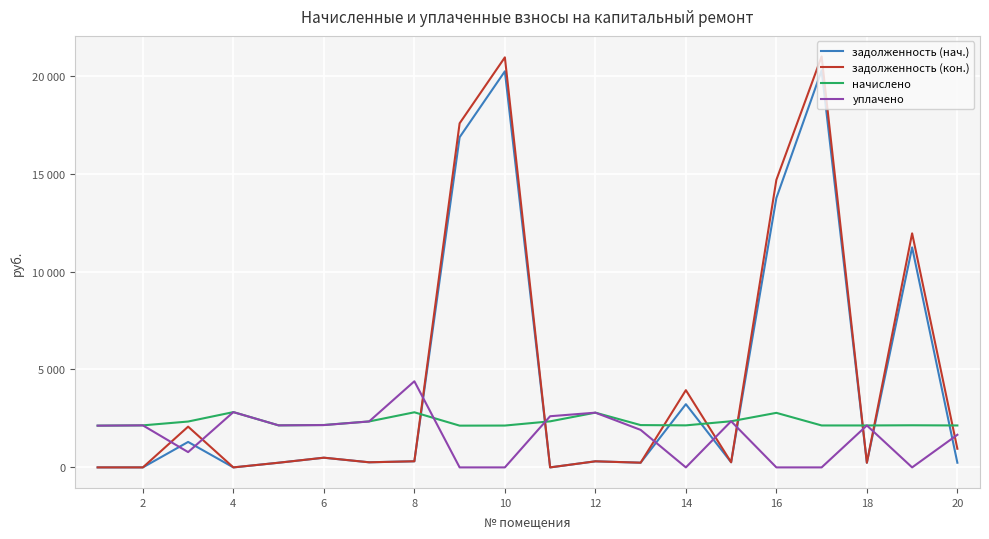

How many interior local valleys does the уплачено series have?

4